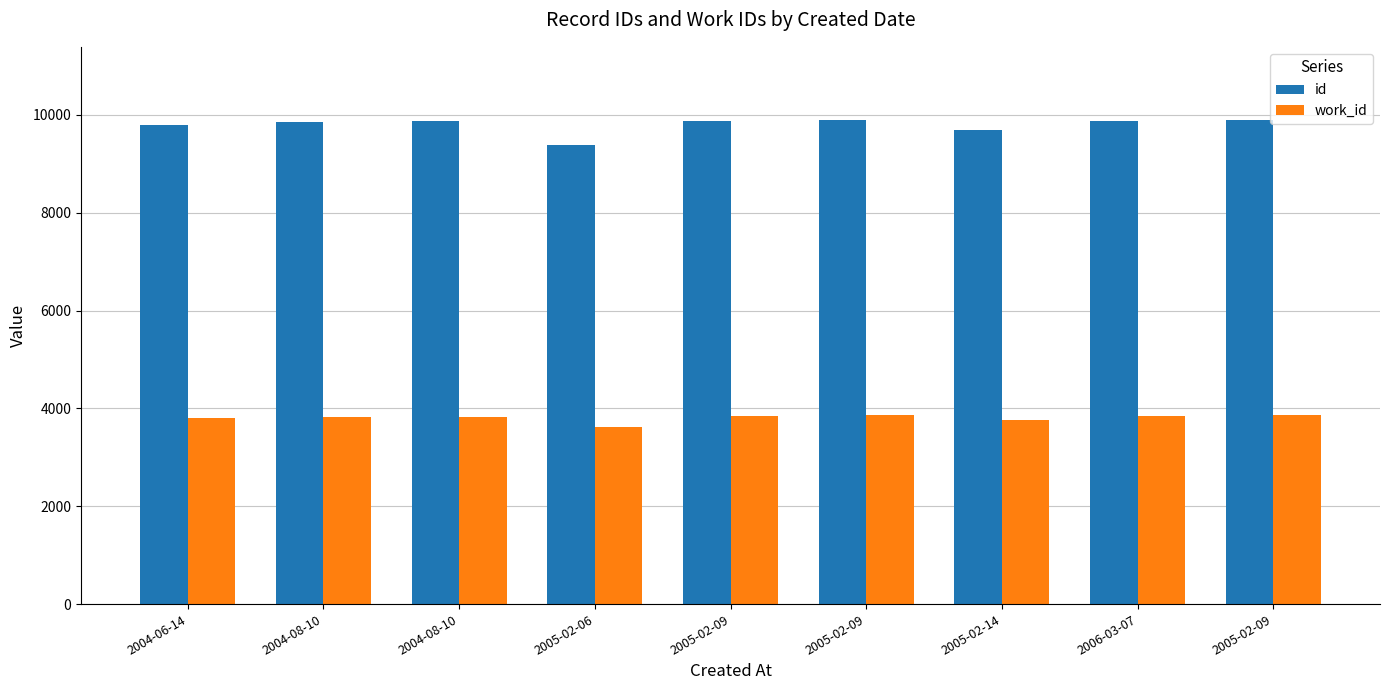

How many groups of bars are there?

9